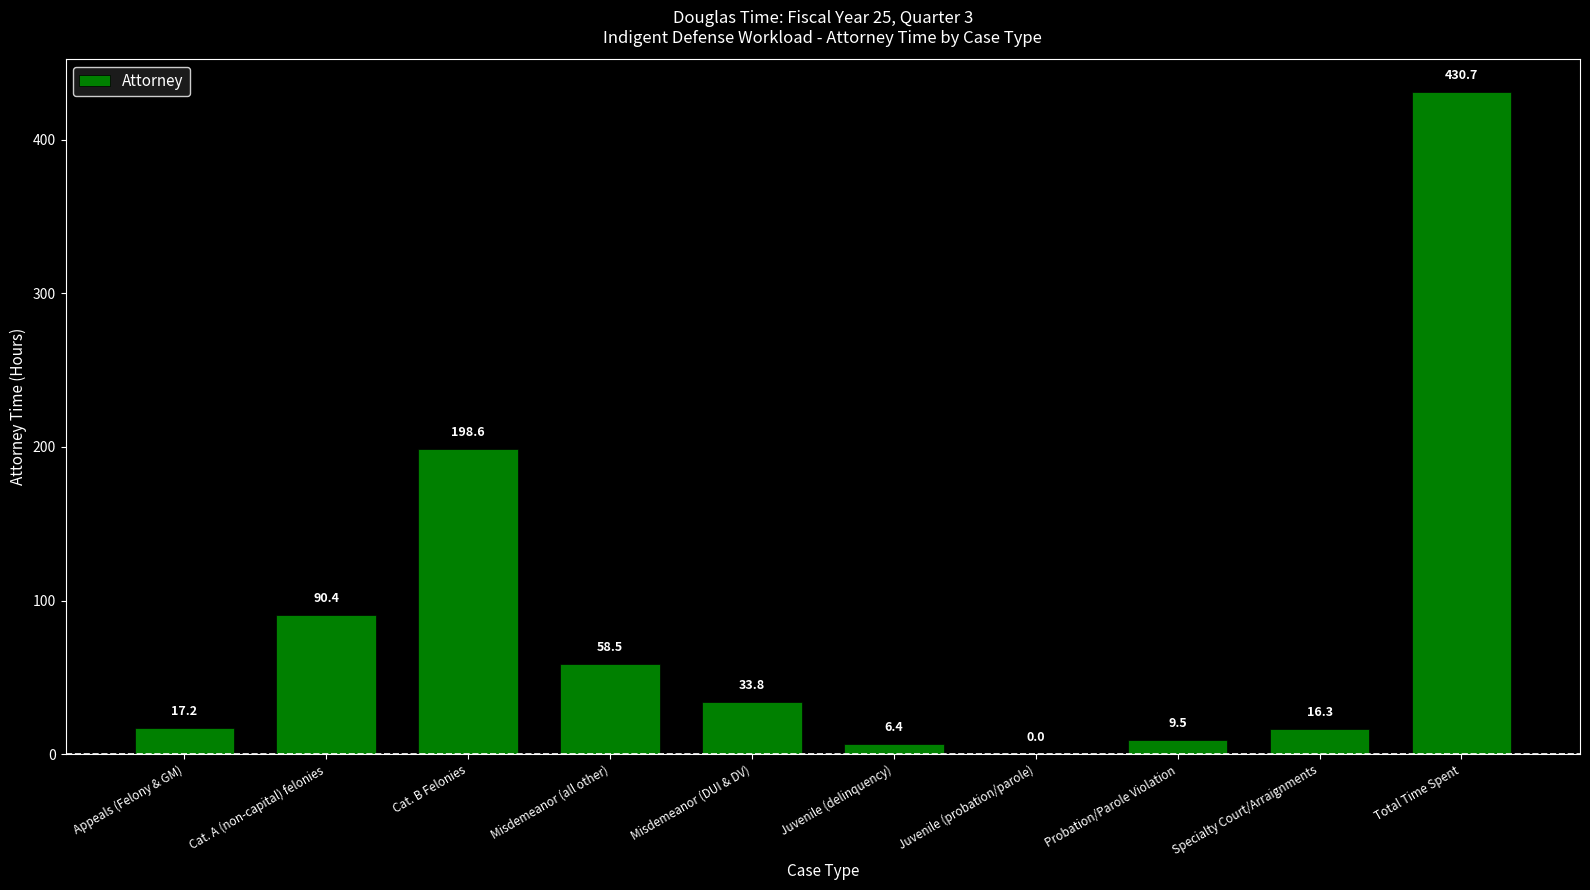

The chart shows a value of 430.7 at Total Time Spent. True or false?

True